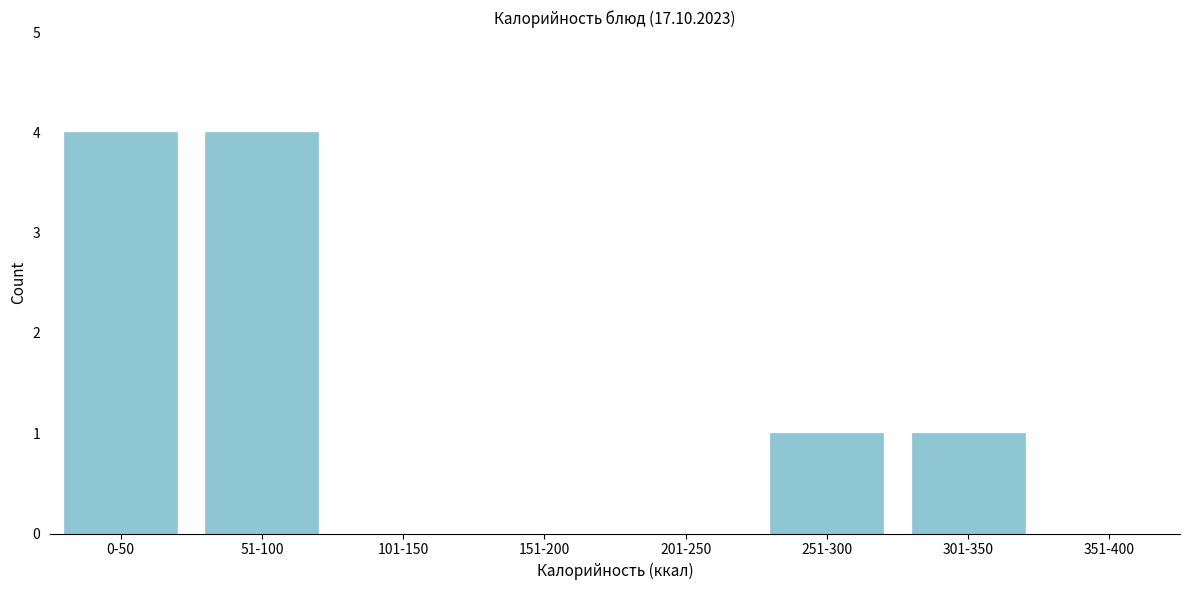

Reading left to right, extract all data points from this chart.

0-50=4	51-100=4	101-150=0	151-200=0	201-250=0	251-300=1	301-350=1	351-400=0